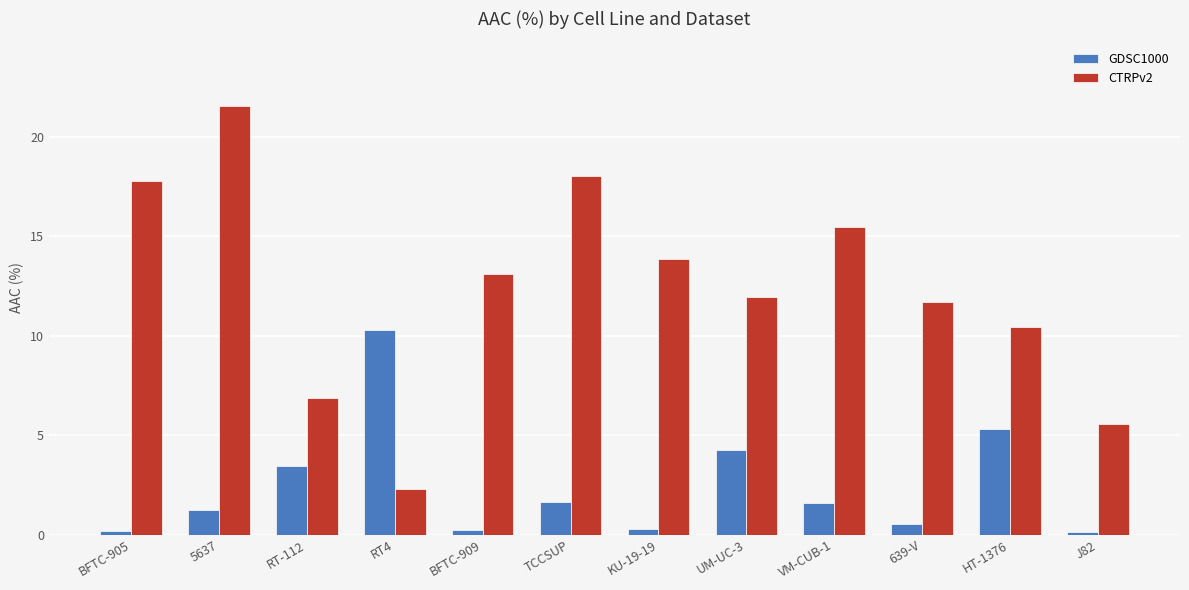

Are the bars grouped side by side (vs. stacked)?

Yes